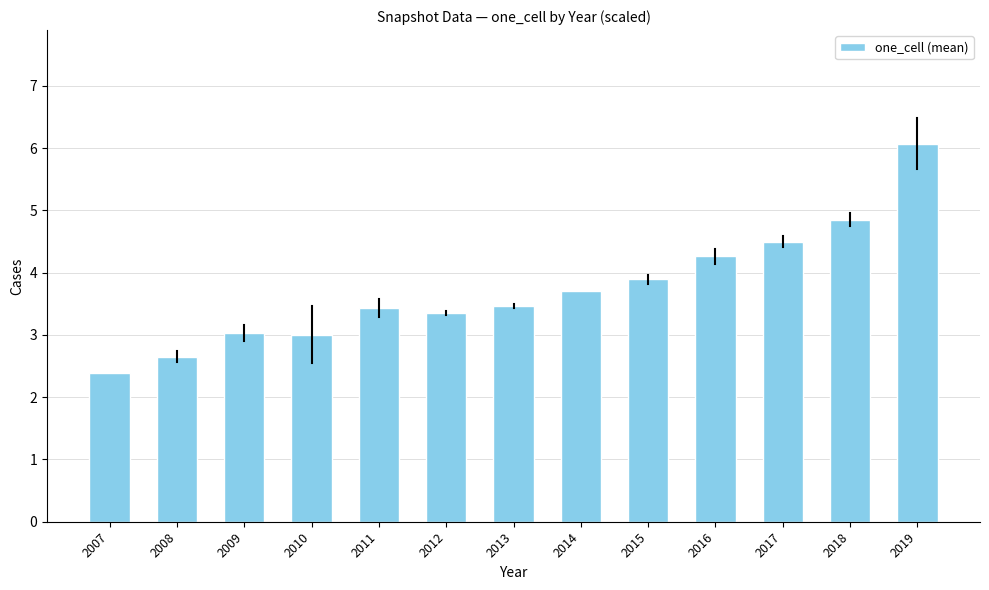

What is the value of the 3rd bar from the left?

3.0